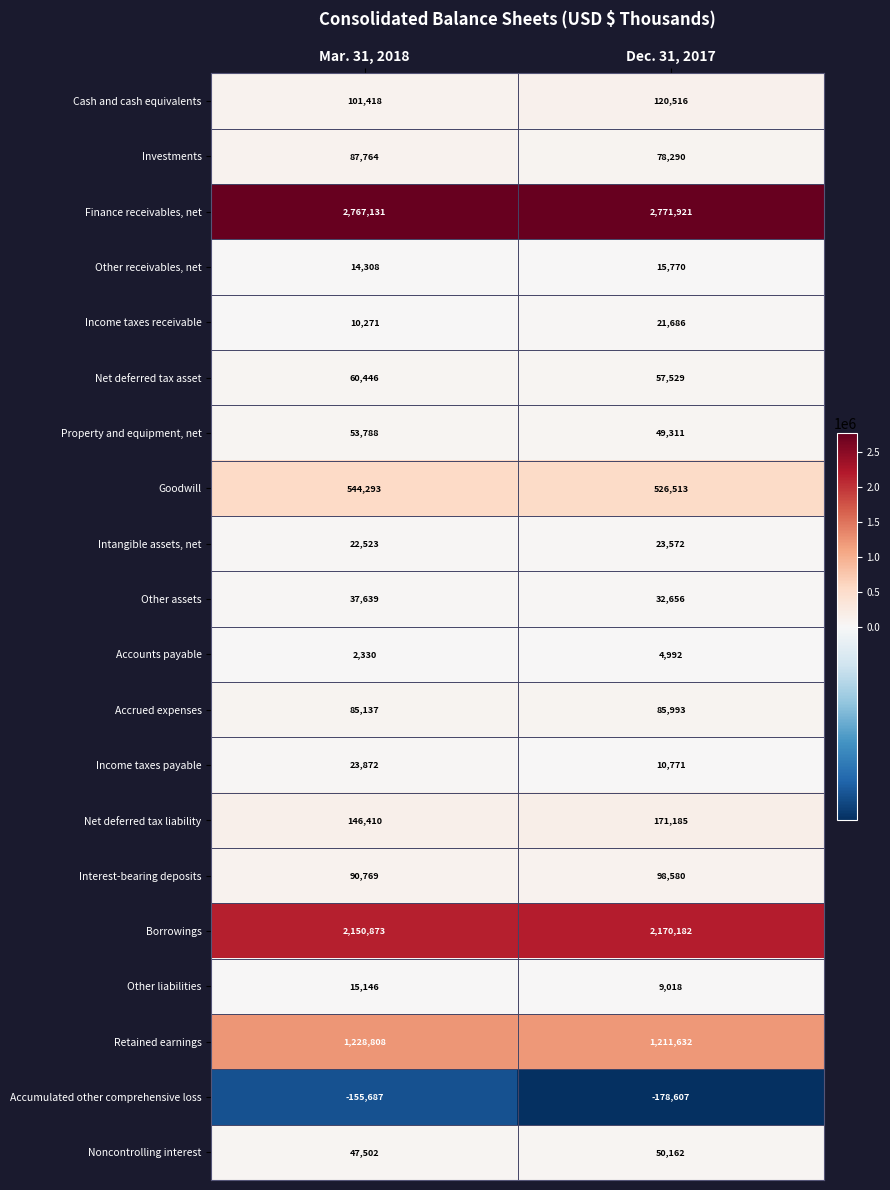

What is the total value across all series at Dec. 31, 2017?

7331672